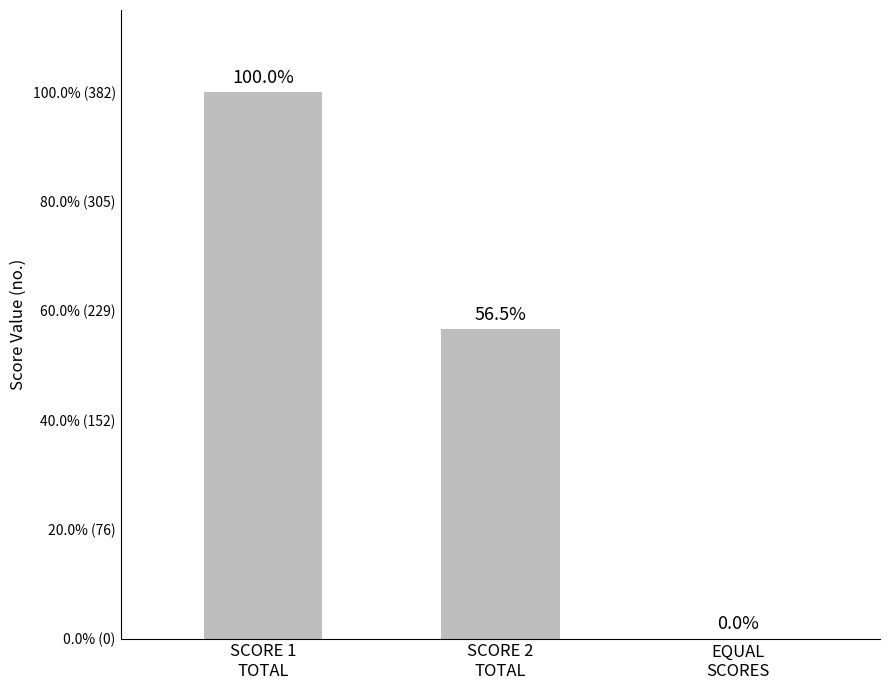

What is the value of the 1st bar from the left?

382